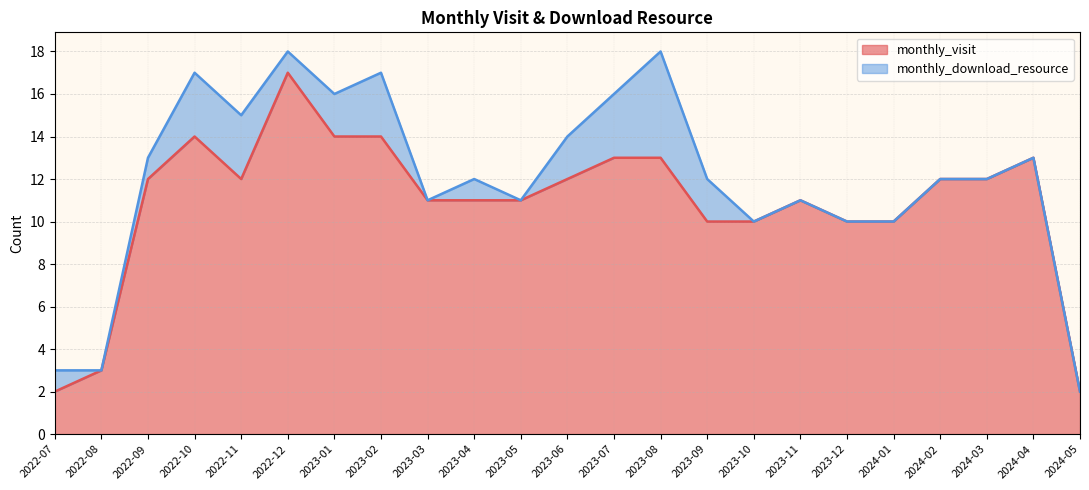

List the labels in order of value, smallest first.

2022-07, 2024-05, 2022-08, 2023-09, 2023-10, 2023-12, 2024-01, 2023-03, 2023-04, 2023-05, 2023-11, 2022-09, 2022-11, 2023-06, 2024-02, 2024-03, 2023-07, 2023-08, 2024-04, 2022-10, 2023-01, 2023-02, 2022-12